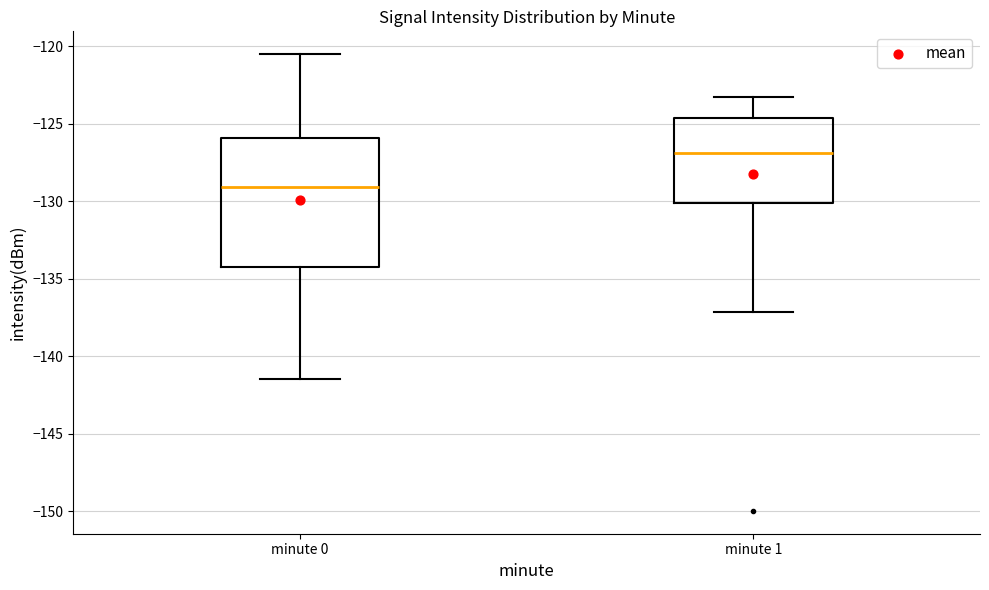

Reading left to right, transcribe this box plot: for each box, give where its median line is, the range the box spans, and where its two whiskers end, as read against the y-axis. The values are not printed on the chart, so give them approximately, as read against the axis.

minute 0: median -129.0, box -134.0 to -126.0, whiskers -141.5 to -120.5
minute 1: median -127.0, box -130.0 to -124.5, whiskers -137.0 to -123.5